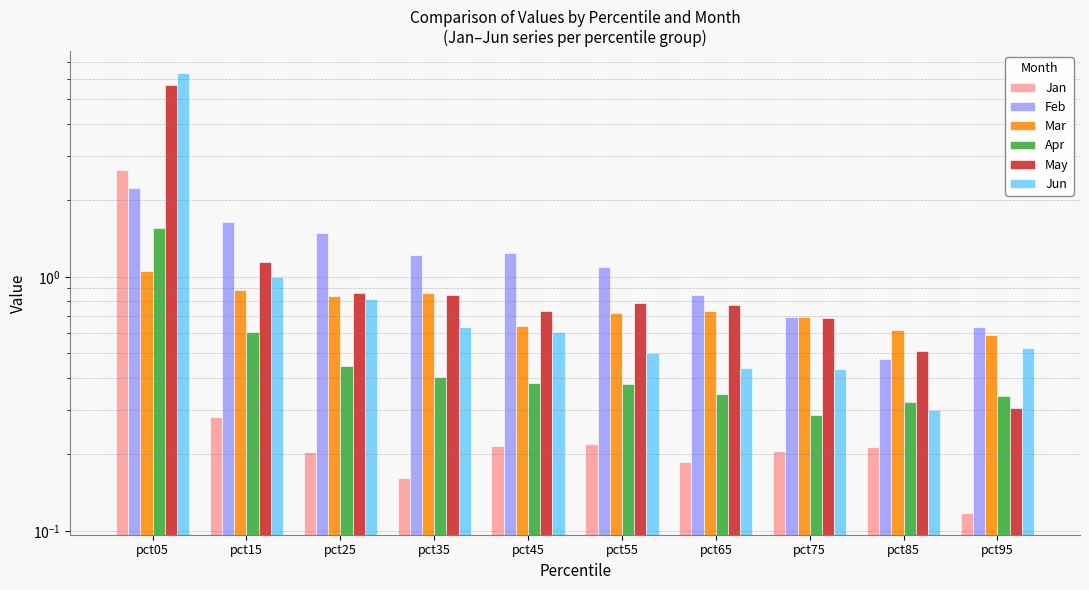

Rank the categories by Jun value from highest to lowest.

pct05, pct15, pct25, pct35, pct45, pct95, pct55, pct65, pct75, pct85